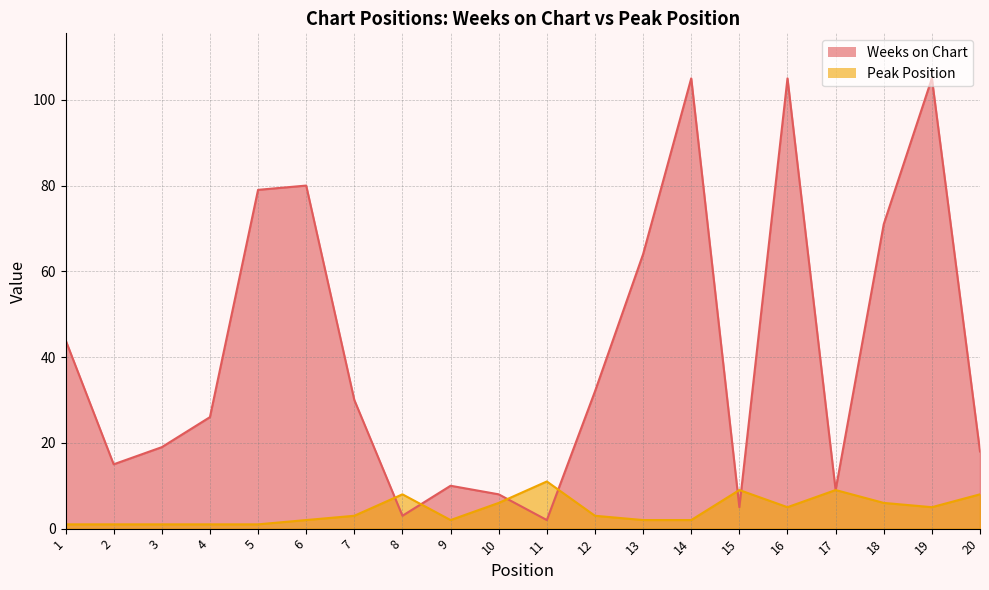

What is the difference between the second highest and second lowest values in the Weeks on Chart series?

102